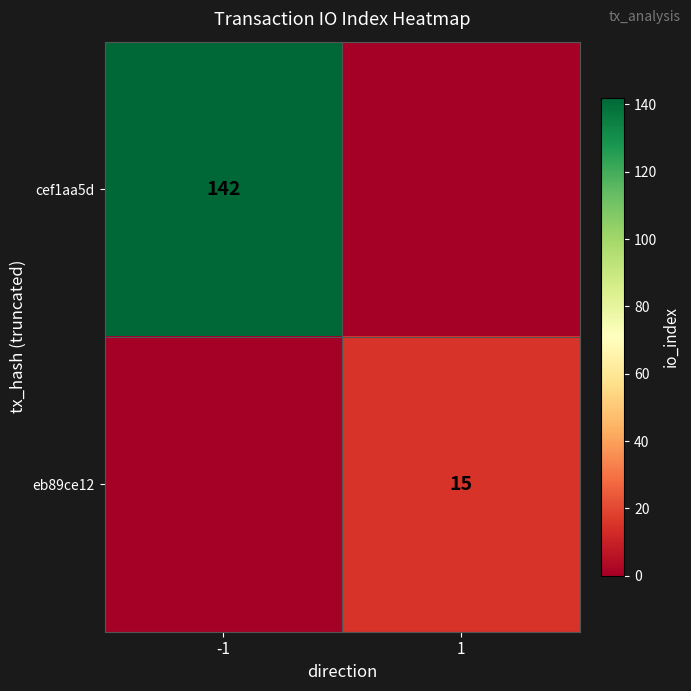

True or false: cef1aa5d has a value of 210 at -1.

False